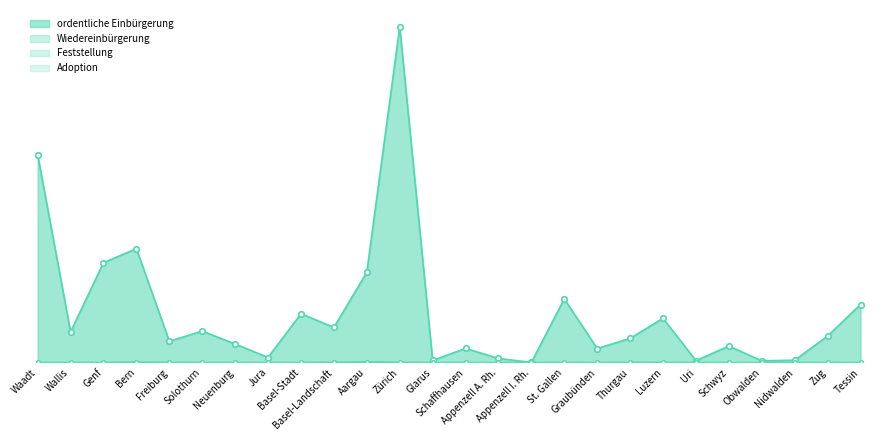

The ordentliche Einbürgerung series shows 761 at Thurgau. True or false?

True